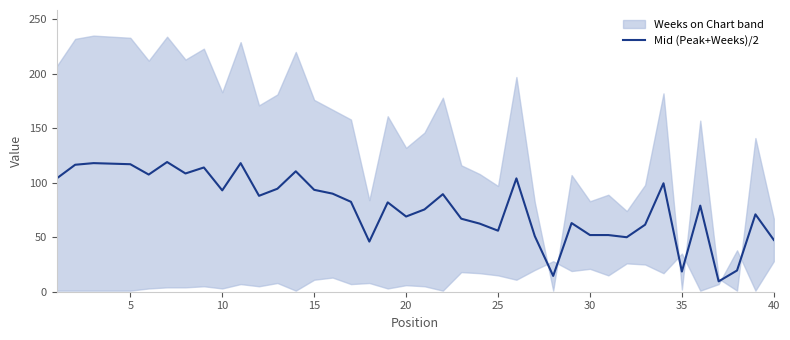

What is the minimum value for Mid (Peak+Weeks)/2?

9.5